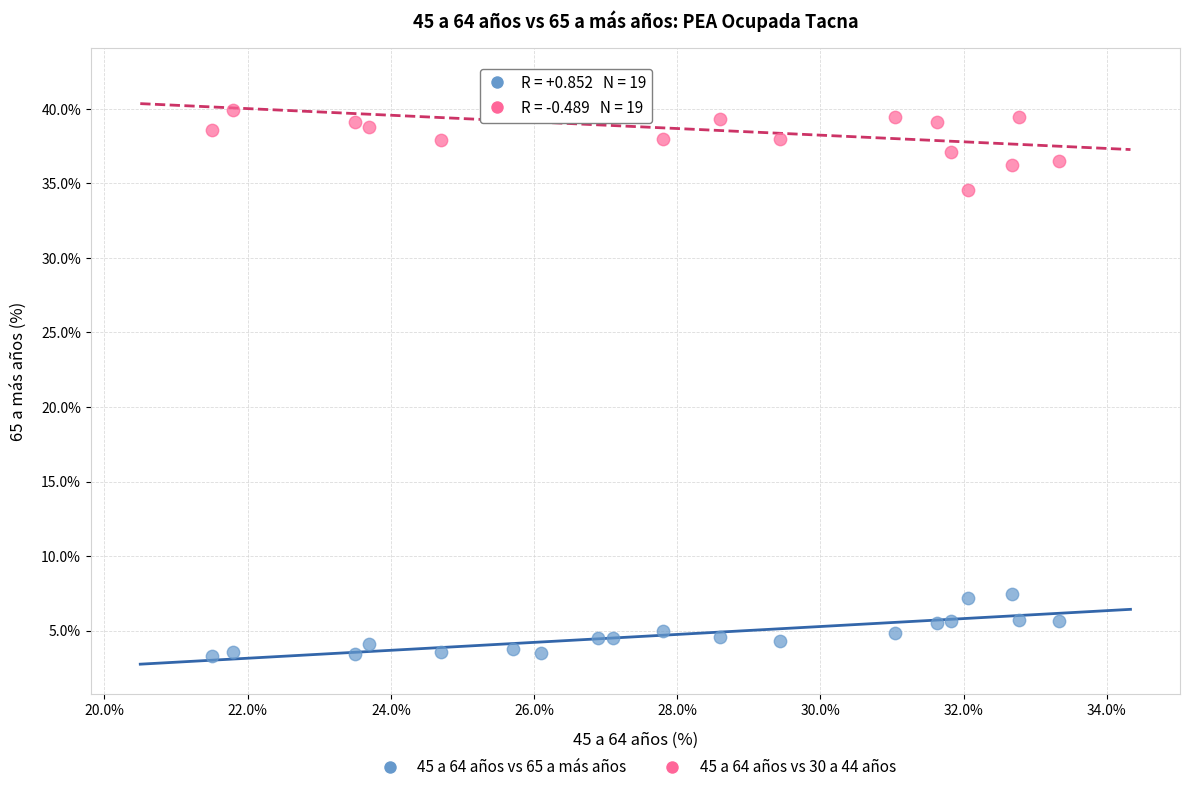

Across all series, what Y value is closest to 22?

34.5